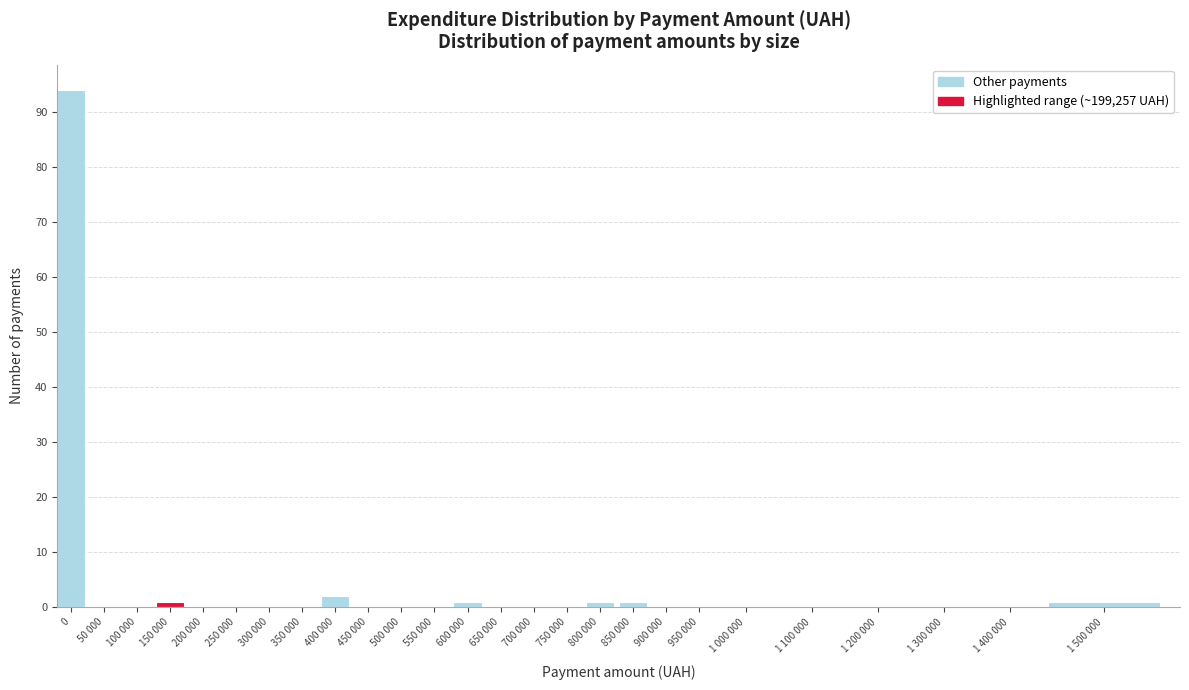

Reading left to right, extract all data points from this chart.

0=94	50 000=0	100 000=0	150 000=1	200 000=0	250 000=0	300 000=0	350 000=0	400 000=2	450 000=0	500 000=0	550 000=0	600 000=1	650 000=0	700 000=0	750 000=0	800 000=1	850 000=1	900 000=0	950 000=0	1 000 000=0	1 100 000=0	1 200 000=0	1 300 000=0	1 400 000=0	1 500 000=1